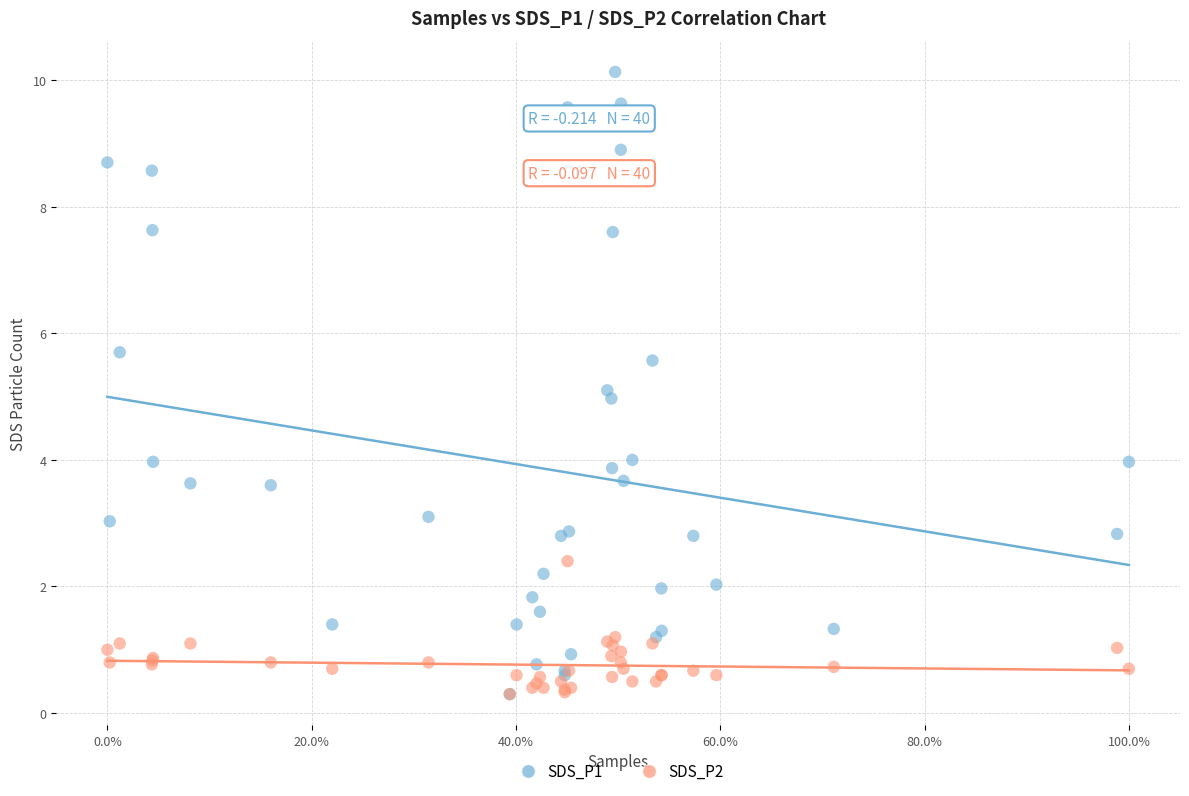

Which series reaches the maximum Y coordinate?

SDS_P1